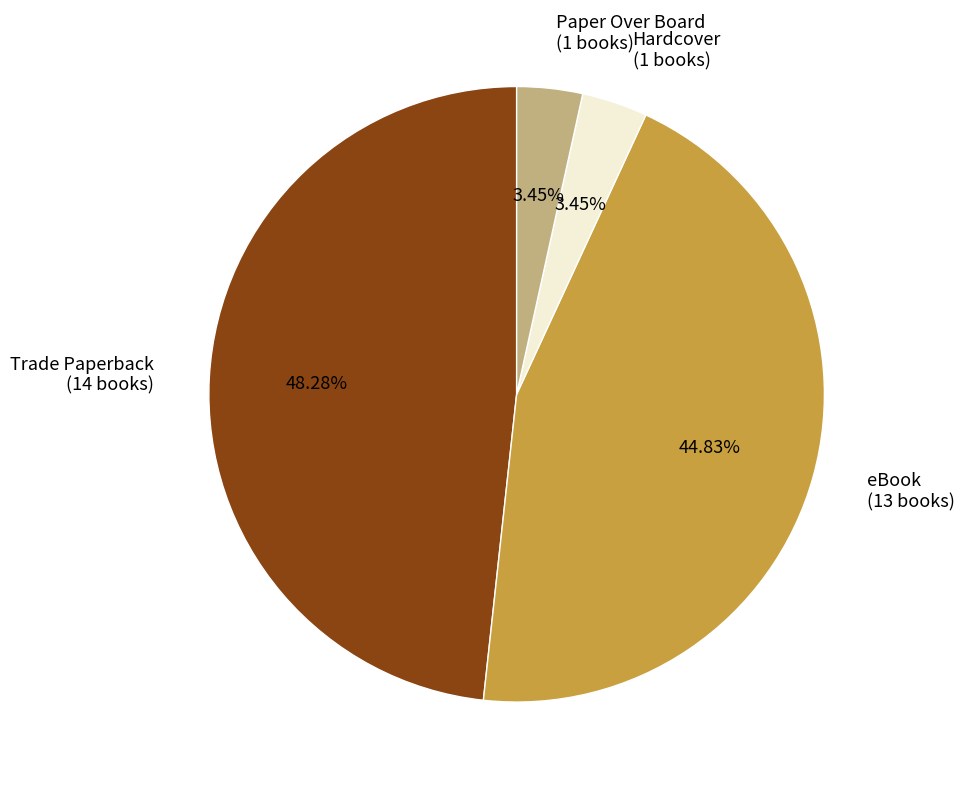

Which category has the biggest portion of the pie?

Trade Paperback